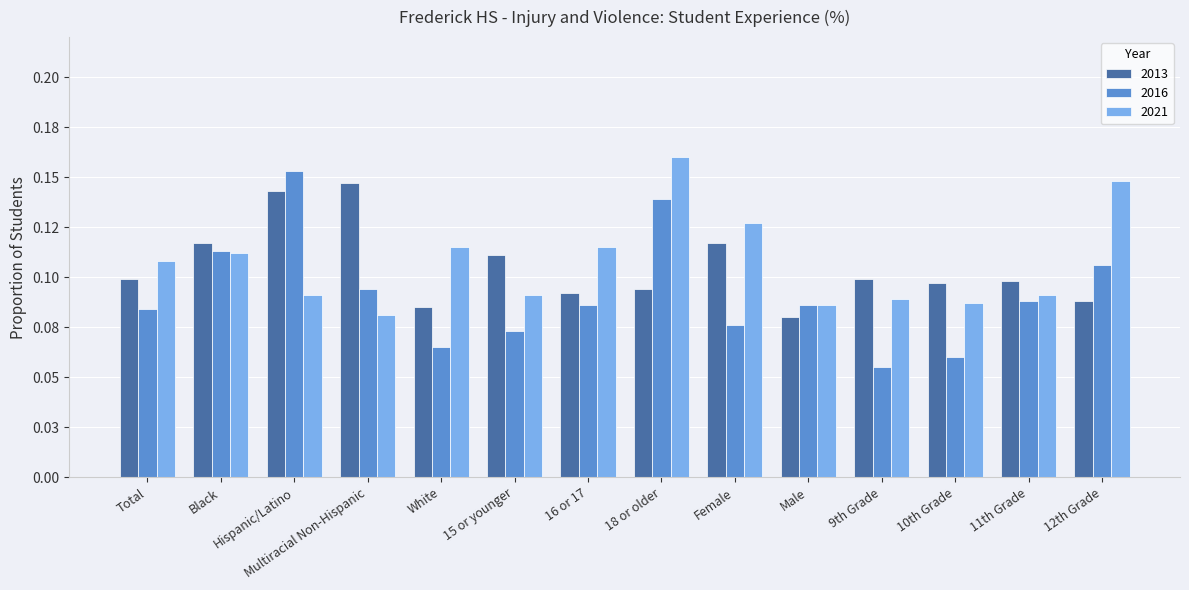

Does the chart contain stacked bars?

No